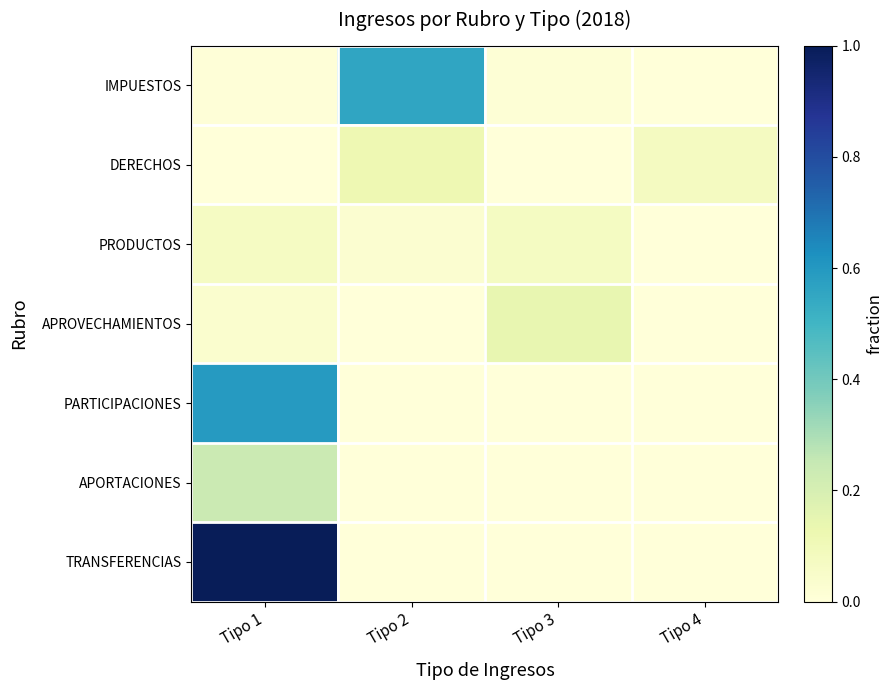

How many data points in IMPUESTOS are above 0?

3